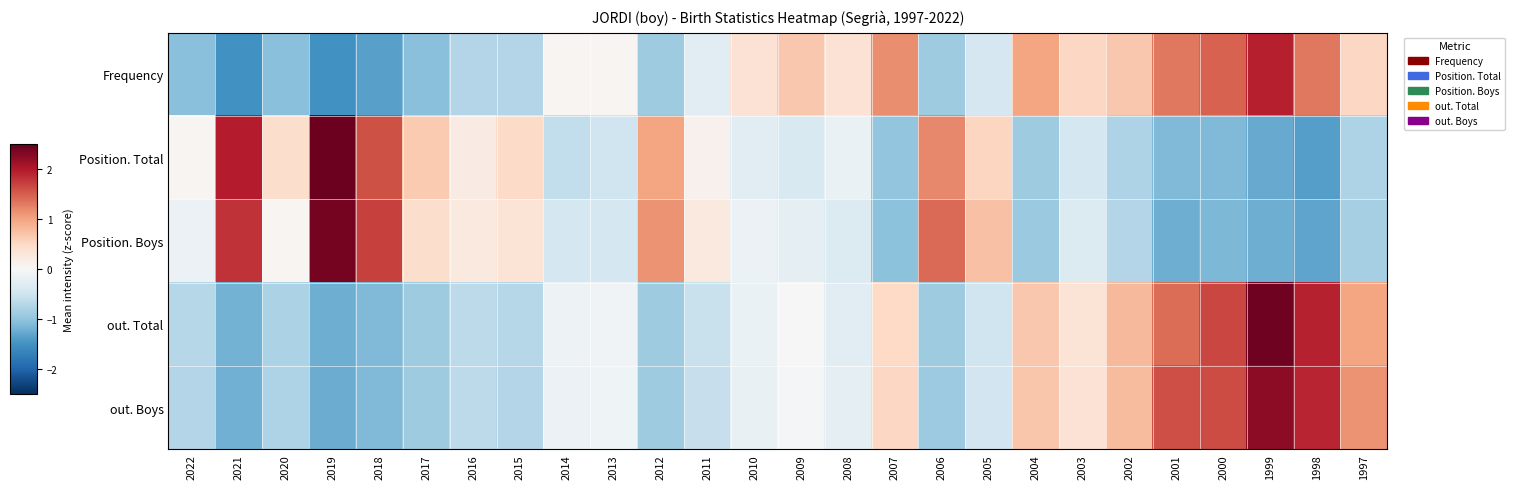

Reading right to left, transcribe all the data shown in this chart.

Frequency: 1997=0.5	1998=1.3	1999=1.9	2000=1.5	2001=1.3	2002=0.7	2003=0.5	2004=1.0	2005=-0.4	2006=-0.9	2007=1.2	2008=0.4	2009=0.7	2010=0.4	2011=-0.3	2012=-0.9	2013=0.1	2014=0.1	2015=-0.7	2016=-0.7	2017=-1.0	2018=-1.4	2019=-1.5	2020=-1.0	2021=-1.5	2022=-1.0
Position. Total: 1997=-0.8	1998=-1.4	1999=-1.3	2000=-1.1	2001=-1.1	2002=-0.8	2003=-0.4	2004=-0.9	2005=0.5	2006=1.2	2007=-1.0	2008=-0.2	2009=-0.4	2010=-0.3	2011=0.1	2012=1.0	2013=-0.5	2014=-0.6	2015=0.5	2016=0.2	2017=0.7	2018=1.6	2019=2.5	2020=0.4	2021=2.0	2022=0.0
Position. Boys: 1997=-0.8	1998=-1.3	1999=-1.2	2000=-1.1	2001=-1.2	2002=-0.7	2003=-0.3	2004=-0.9	2005=0.7	2006=1.4	2007=-1.0	2008=-0.3	2009=-0.2	2010=-0.1	2011=0.2	2012=1.1	2013=-0.4	2014=-0.4	2015=0.3	2016=0.2	2017=0.4	2018=1.7	2019=2.4	2020=0.0	2021=1.8	2022=-0.1
out. Total: 1997=1.0	1998=1.9	1999=2.4	2000=1.7	2001=1.4	2002=0.8	2003=0.4	2004=0.7	2005=-0.5	2006=-0.9	2007=0.5	2008=-0.3	2009=-0.0	2010=-0.2	2011=-0.5	2012=-0.9	2013=-0.1	2014=-0.1	2015=-0.7	2016=-0.7	2017=-0.9	2018=-1.1	2019=-1.2	2020=-0.8	2021=-1.2	2022=-0.7
out. Boys: 1997=1.1	1998=1.9	1999=2.2	2000=1.6	2001=1.6	2002=0.8	2003=0.4	2004=0.7	2005=-0.5	2006=-0.9	2007=0.5	2008=-0.2	2009=-0.0	2010=-0.2	2011=-0.6	2012=-0.9	2013=-0.1	2014=-0.2	2015=-0.7	2016=-0.7	2017=-0.9	2018=-1.1	2019=-1.2	2020=-0.8	2021=-1.2	2022=-0.7